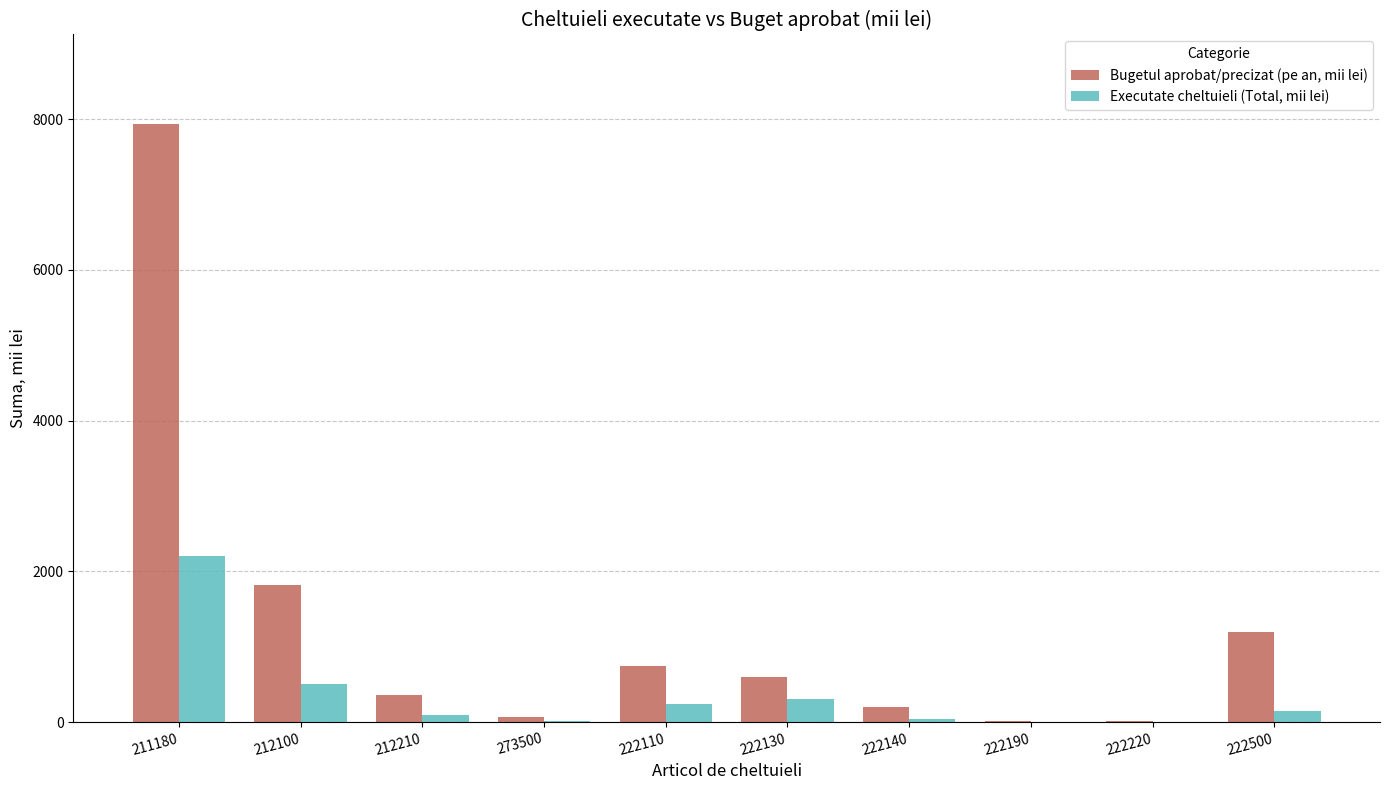

Are the bars horizontal?

No